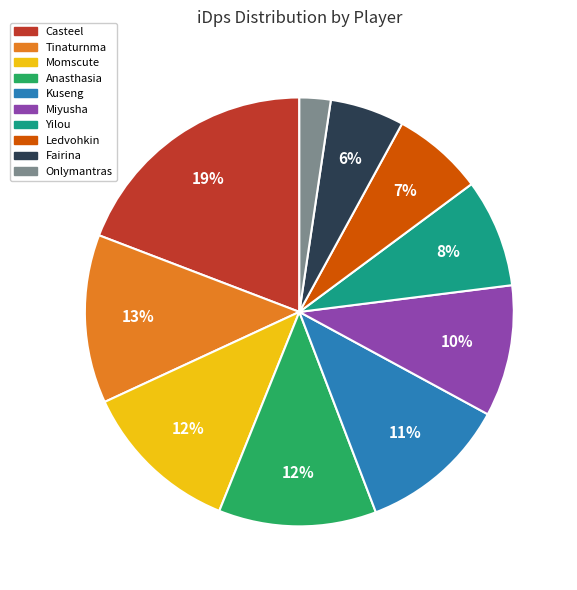

Which slice is the smallest?

Onlymantras